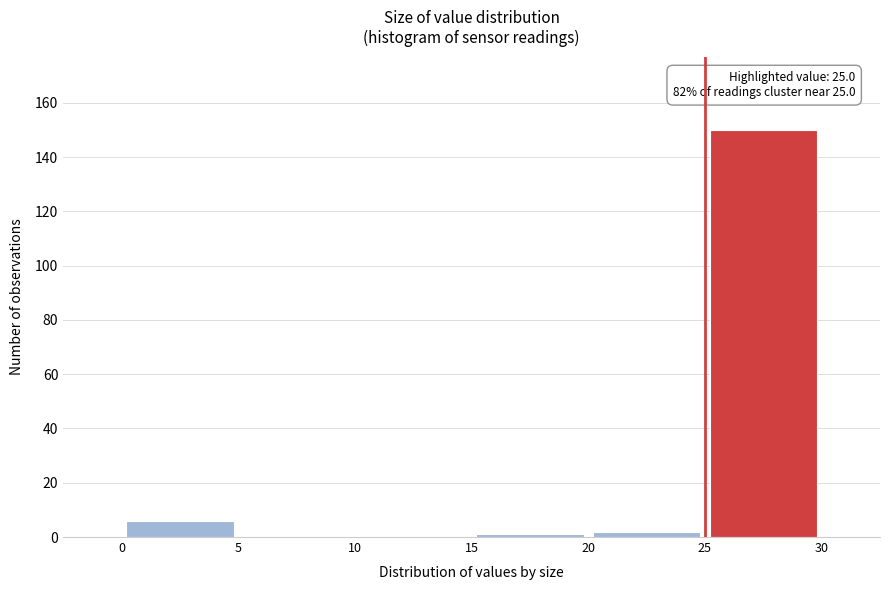

Over which range of the x-axis is the bar tallest?

25 to 30